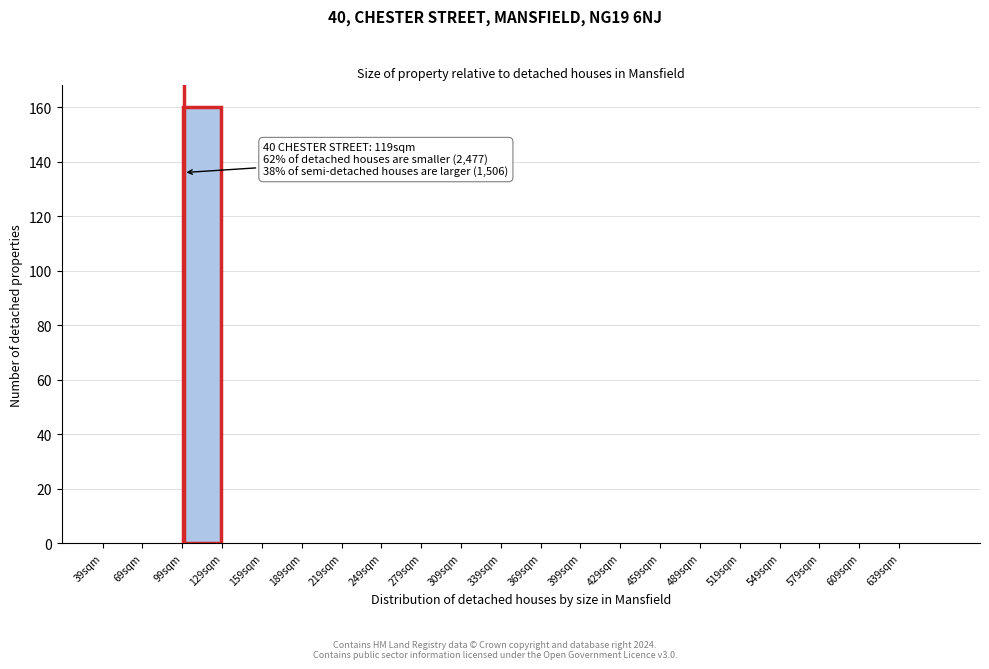

Over which range of the x-axis is the bar tallest?

99 to 129